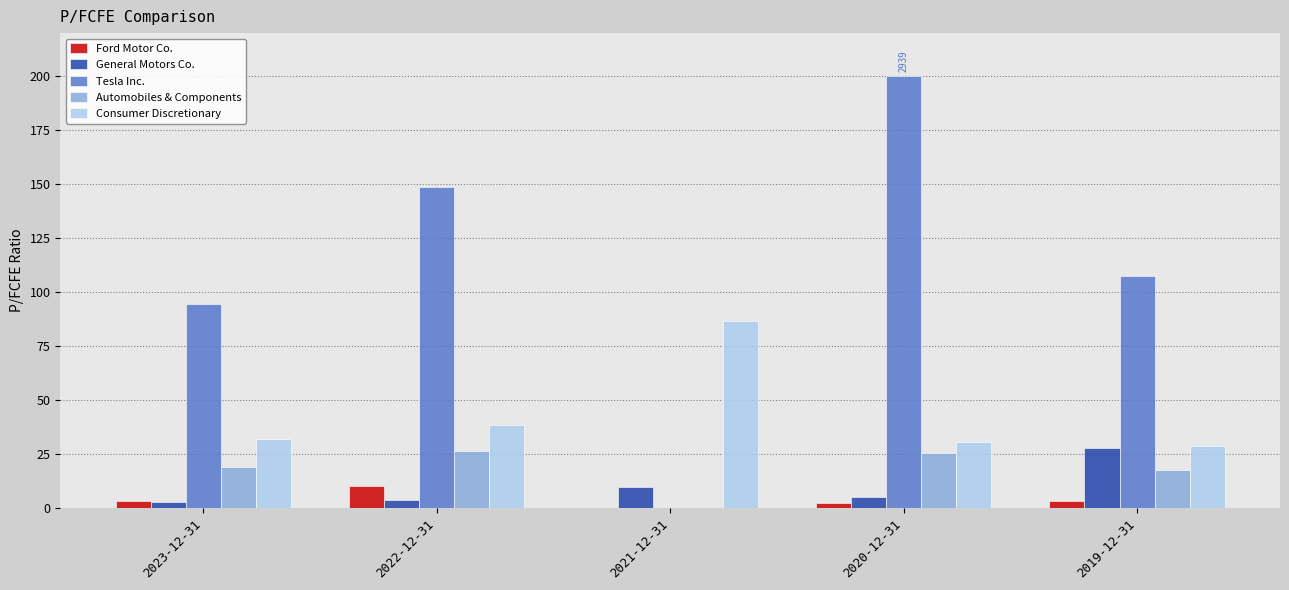

How many groups of bars are there?

5